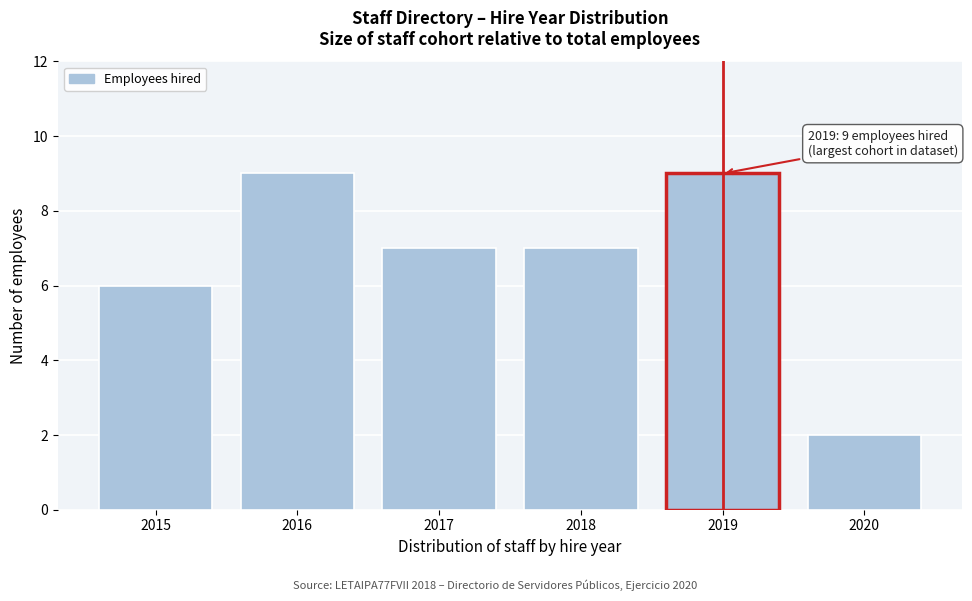

Reading right to left, transcribe all the data shown in this chart.

2020=2	2019=9	2018=7	2017=7	2016=9	2015=6